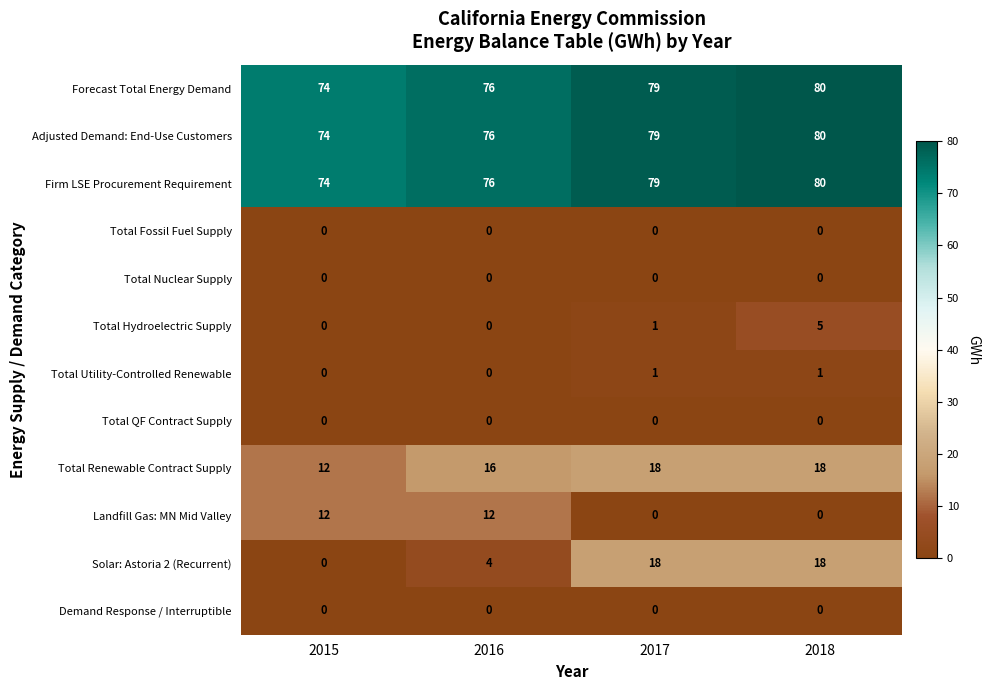

The value of Forecast Total Energy Demand at 2016 is 76. True or false?

True